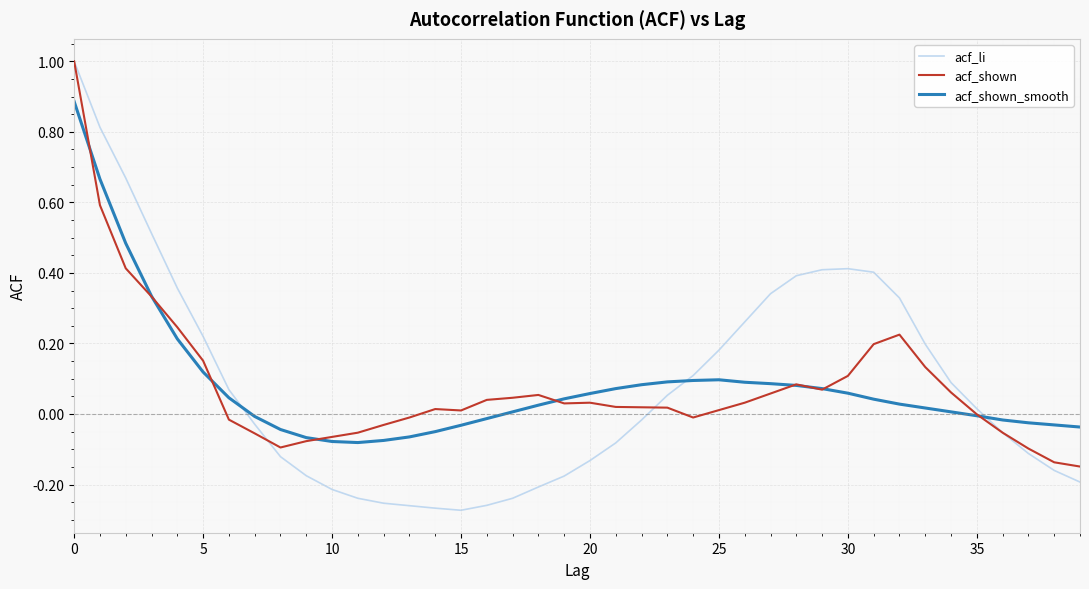

Which series has the largest range (max minus min)?

acf_li